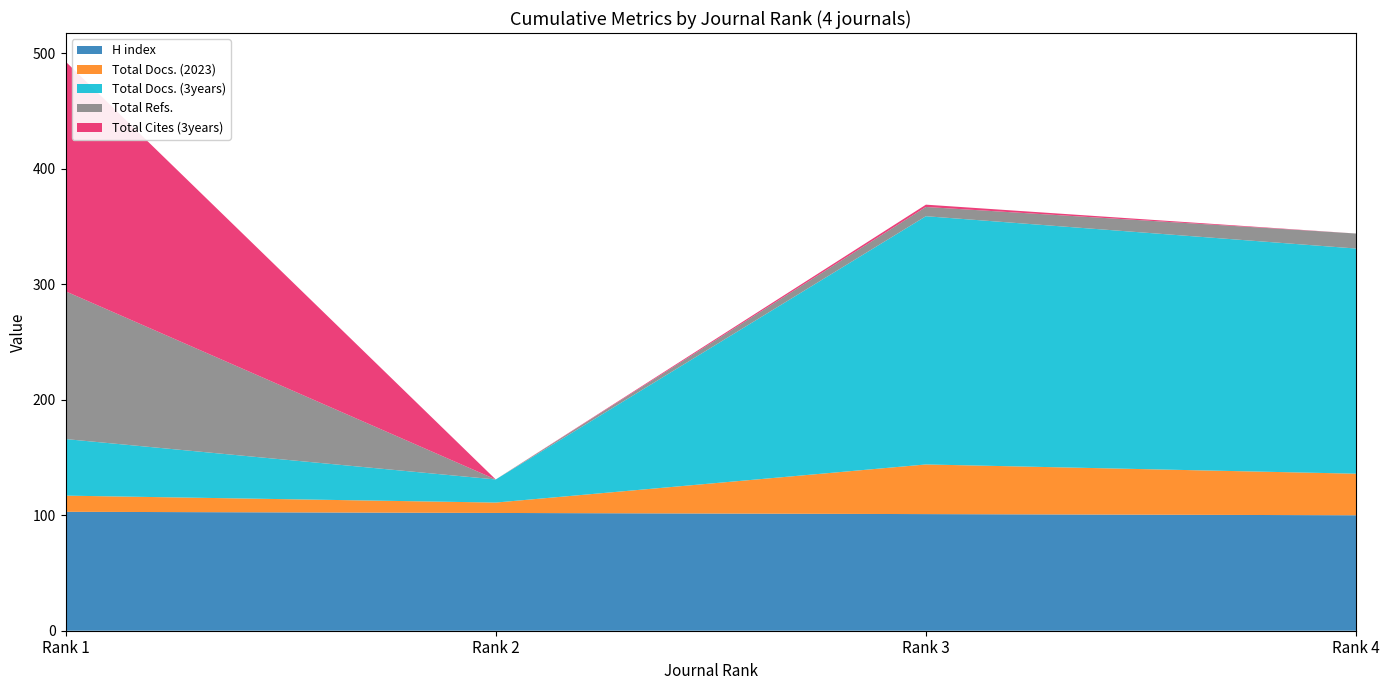

Reading left to right, what are all the values shown in this chart?

H index: Rank 1=103	Rank 2=102	Rank 3=101	Rank 4=100
Total Docs. (2023): Rank 1=14	Rank 2=9	Rank 3=43	Rank 4=36
Total Docs. (3years): Rank 1=49	Rank 2=20	Rank 3=215	Rank 4=195
Total Refs.: Rank 1=128	Rank 2=0	Rank 3=8	Rank 4=13
Total Cites (3years): Rank 1=199	Rank 2=0	Rank 3=2	Rank 4=0